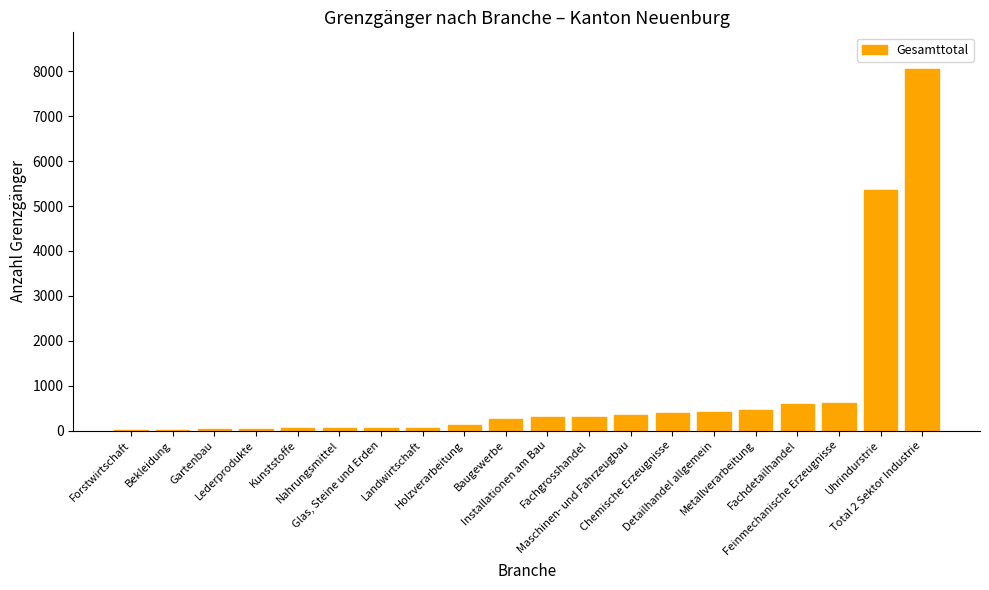

What is the greatest value displayed?

8063